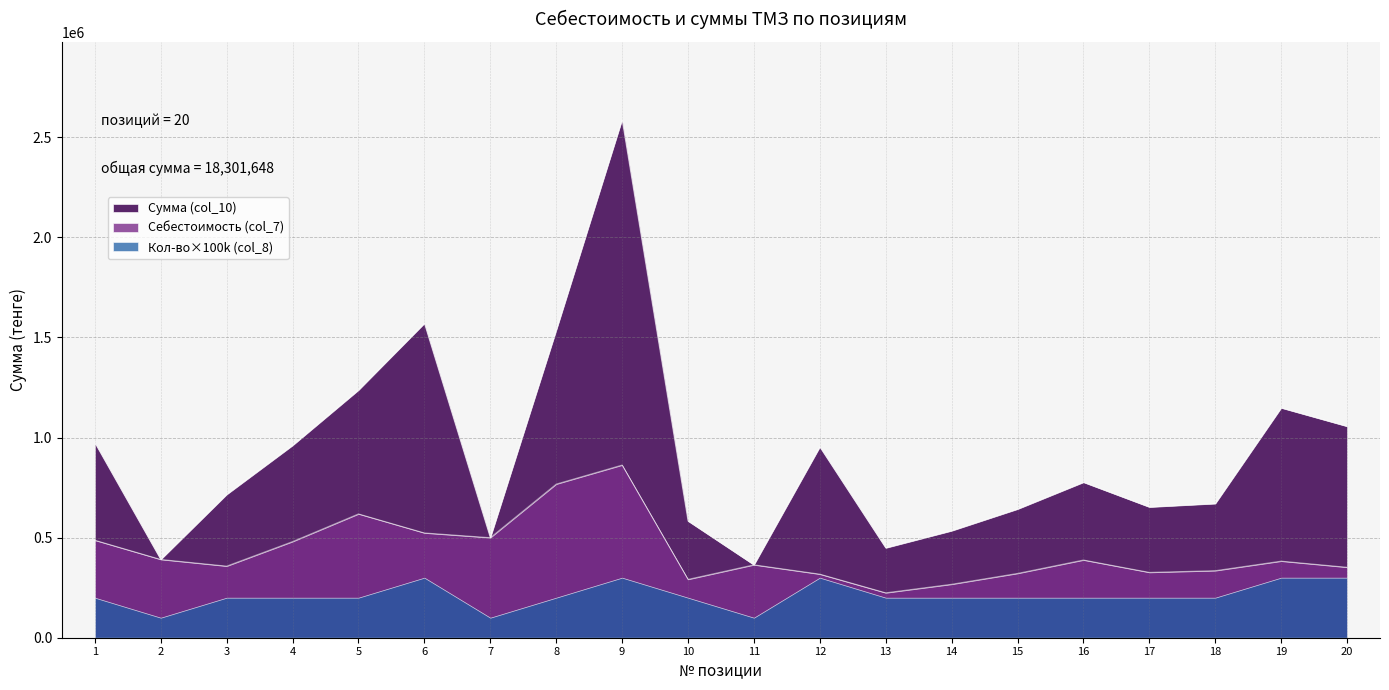

Does the chart display data point markers on the line(s)?

No